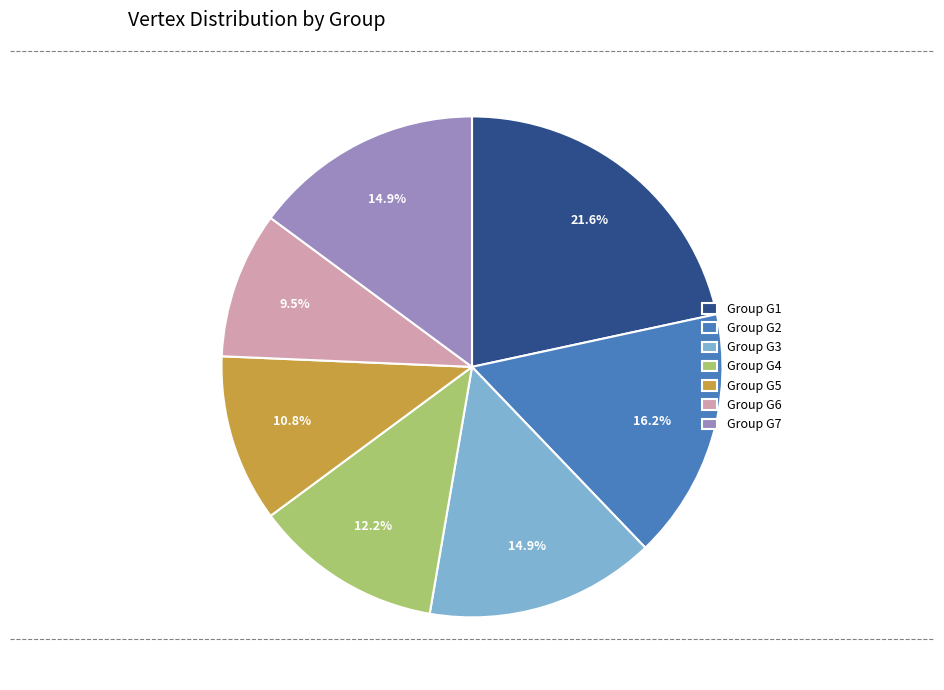

What is the largest slice in the pie chart?

Group G1